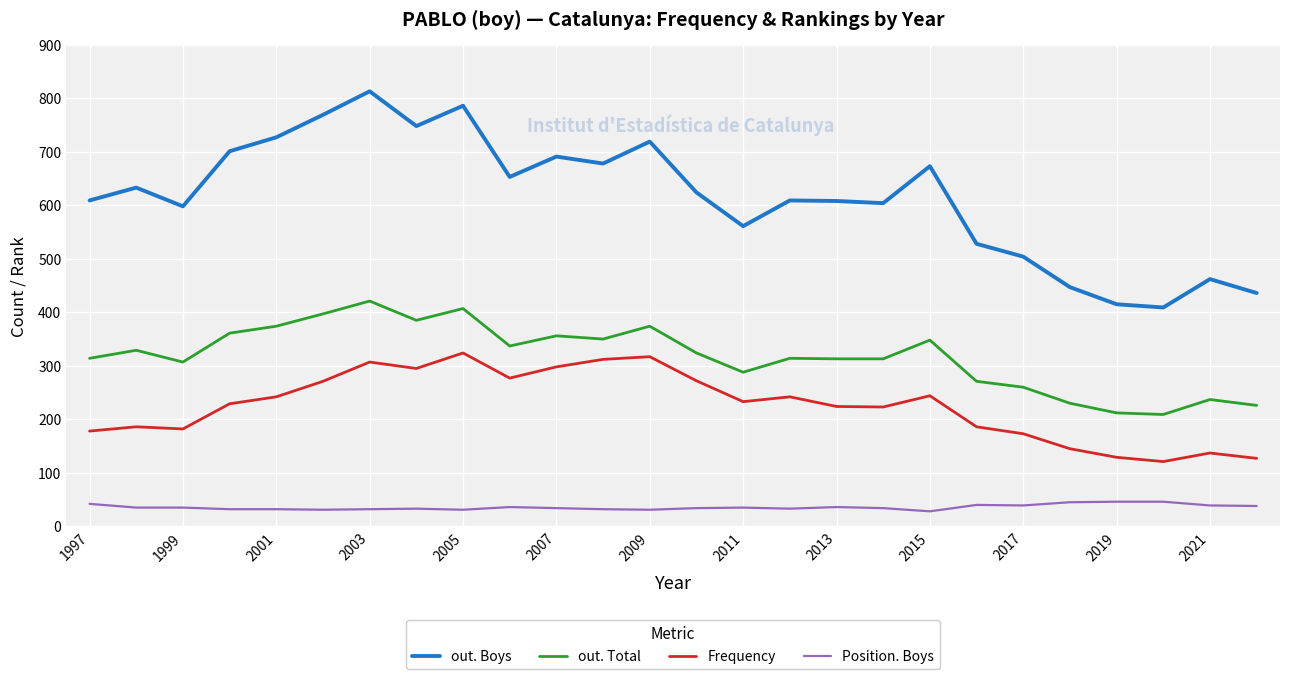

What is the maximum value shown in the chart?

813